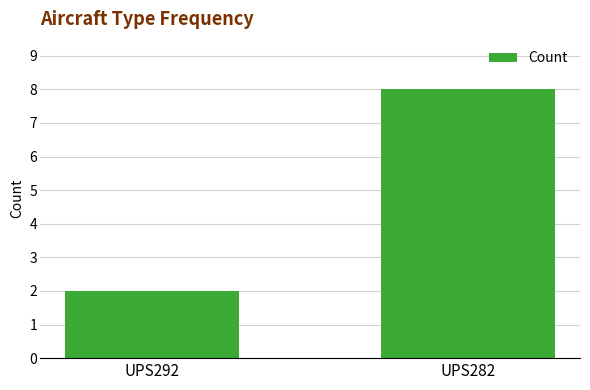

The chart shows a value of 8 at UPS282. True or false?

True